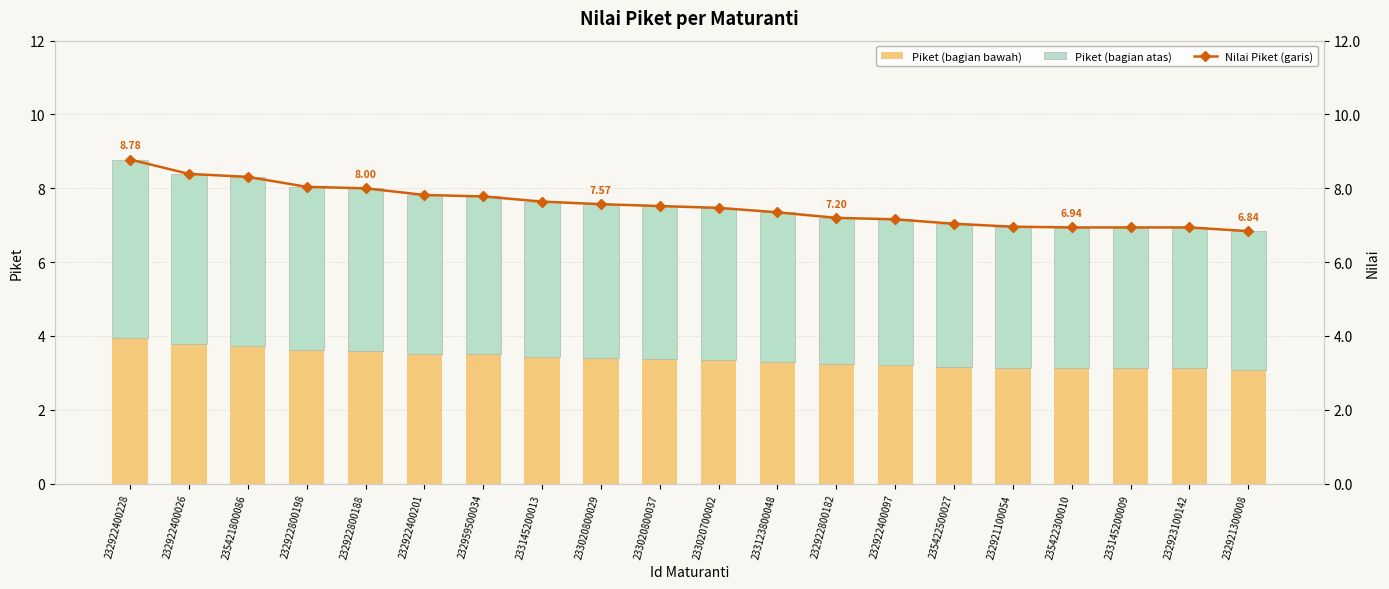

What are all the series names shown in the legend?

Piket (bagian bawah), Piket (bagian atas), Nilai Piket (garis)